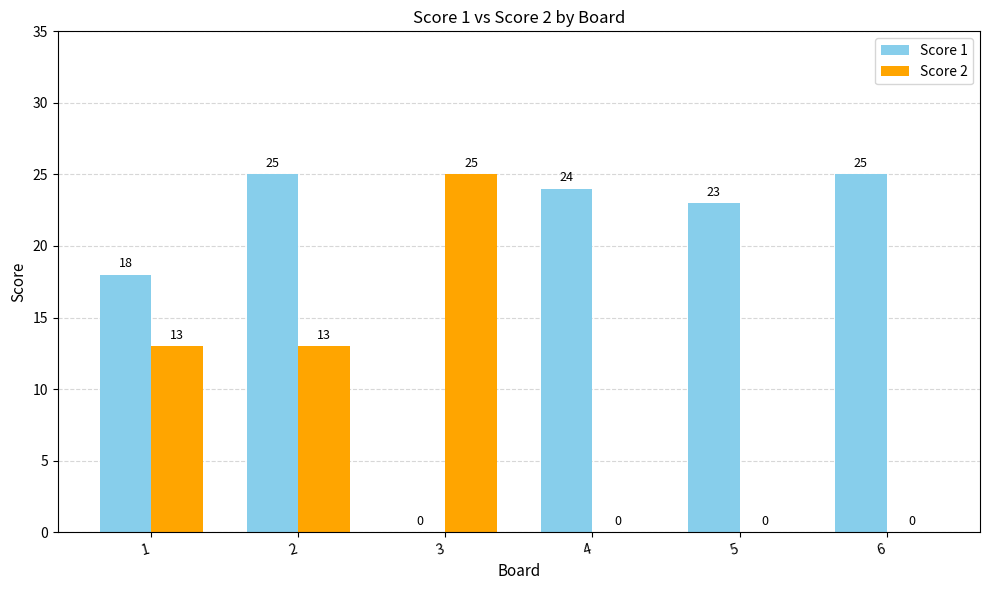

What is the sum of the Score 2 values at 1 and 6?

13